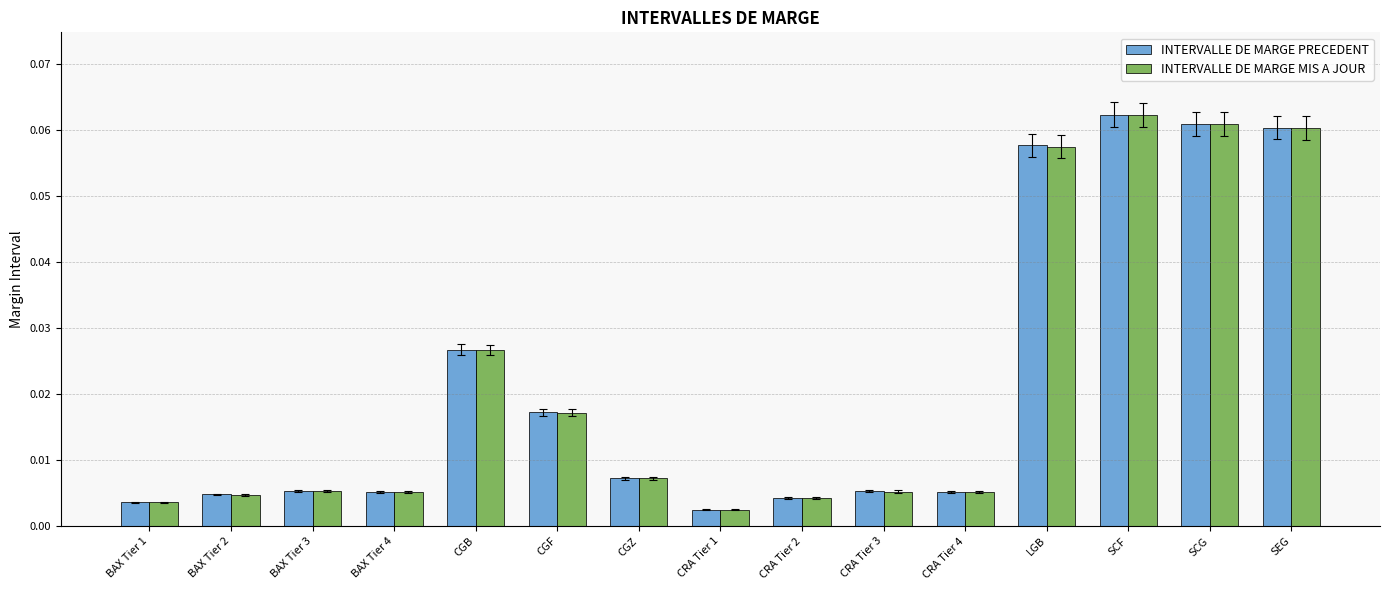

How many groups of bars are there?

15